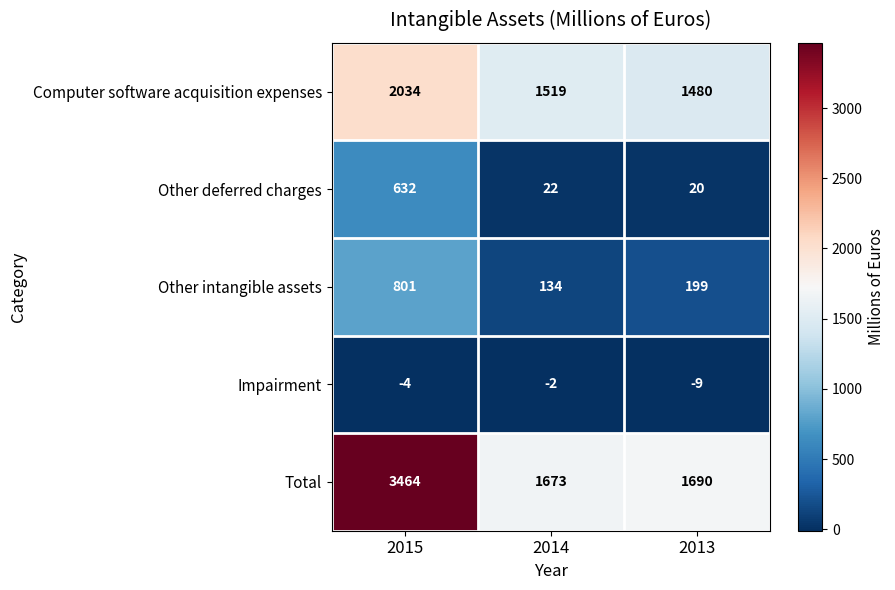

What is the sum of all Total values?

6827